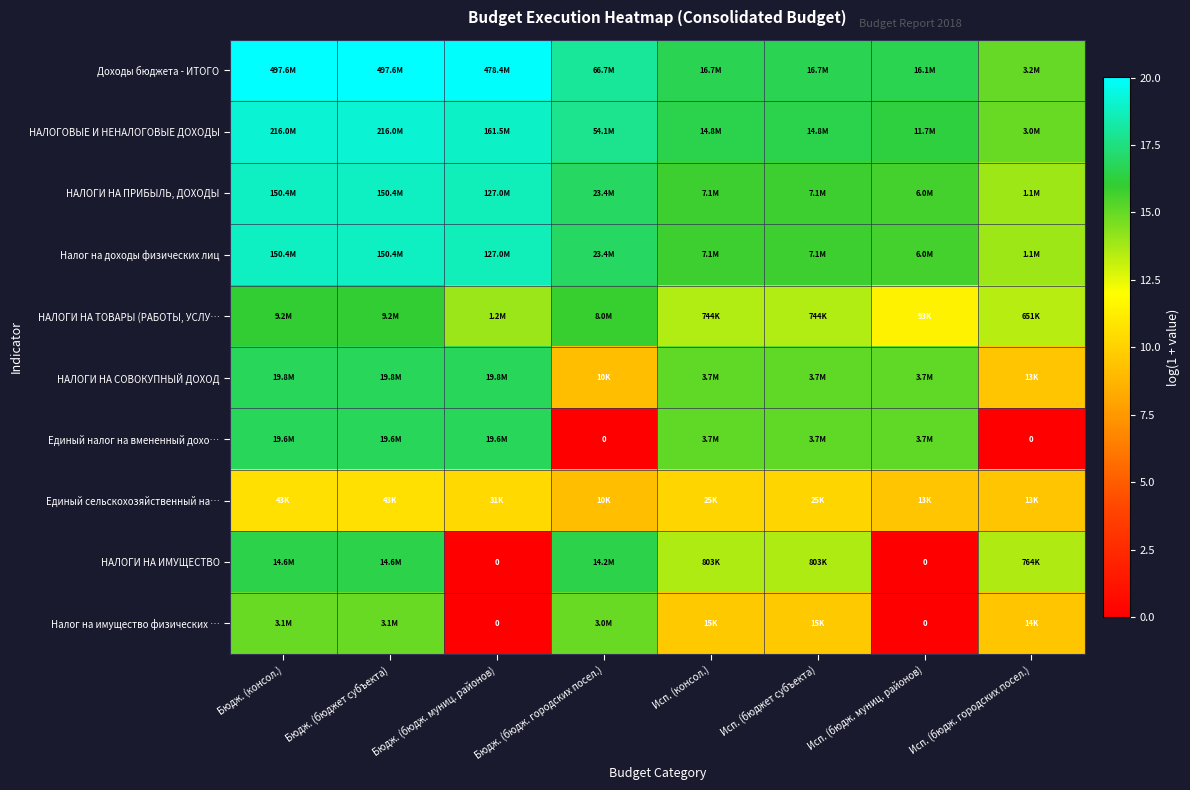

At how many categories does at least one series exceed 7?

8